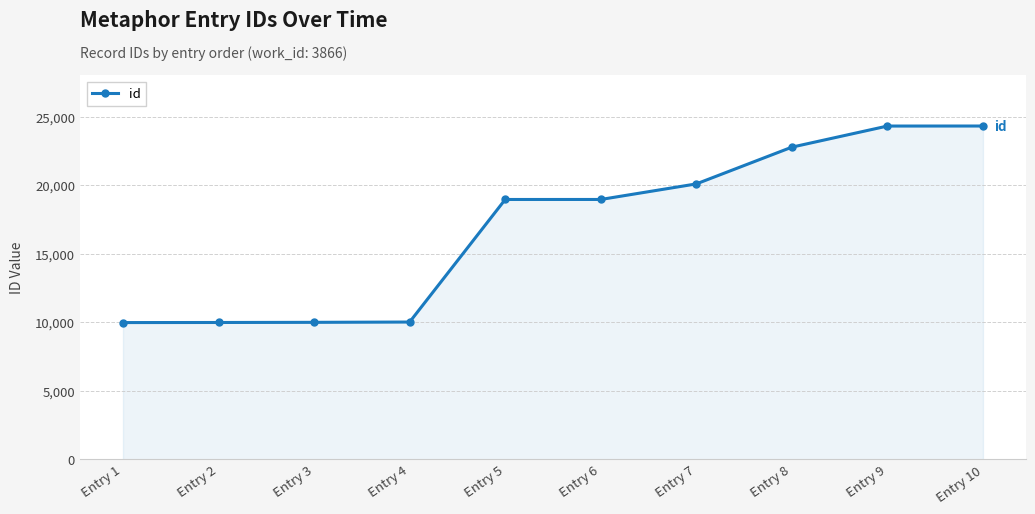

How many lines are shown in the chart?

1